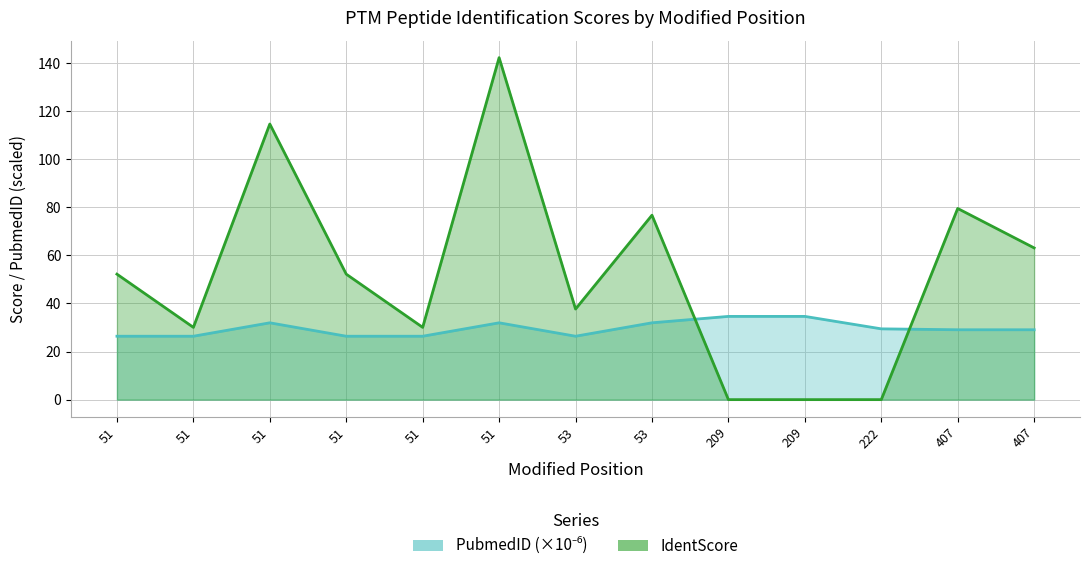

What is the maximum value for IdentScore?

142.2